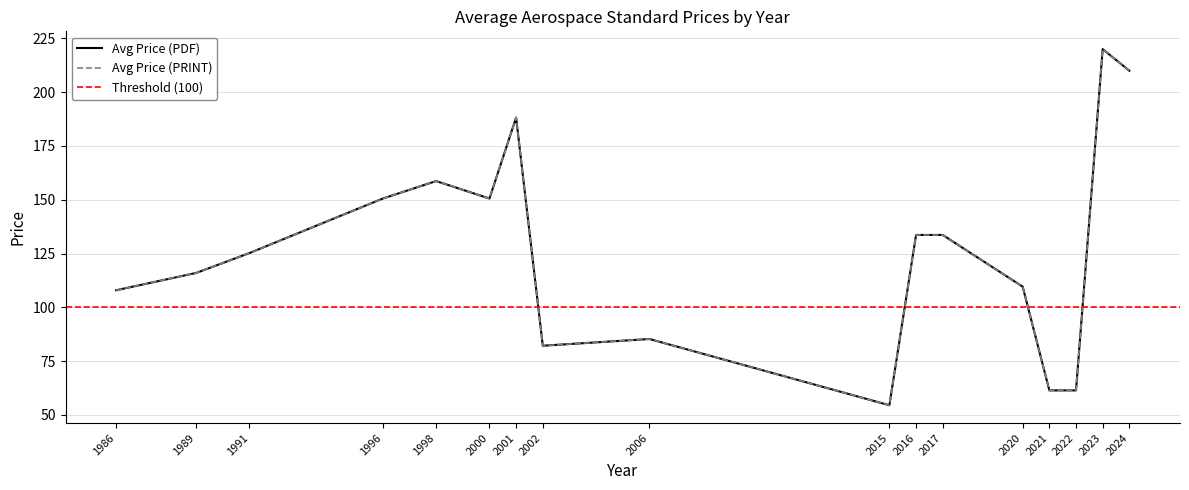

Is the value of Avg Price (PRINT) at 2022 greater than the value of Avg Price (PDF) at 2016?

No